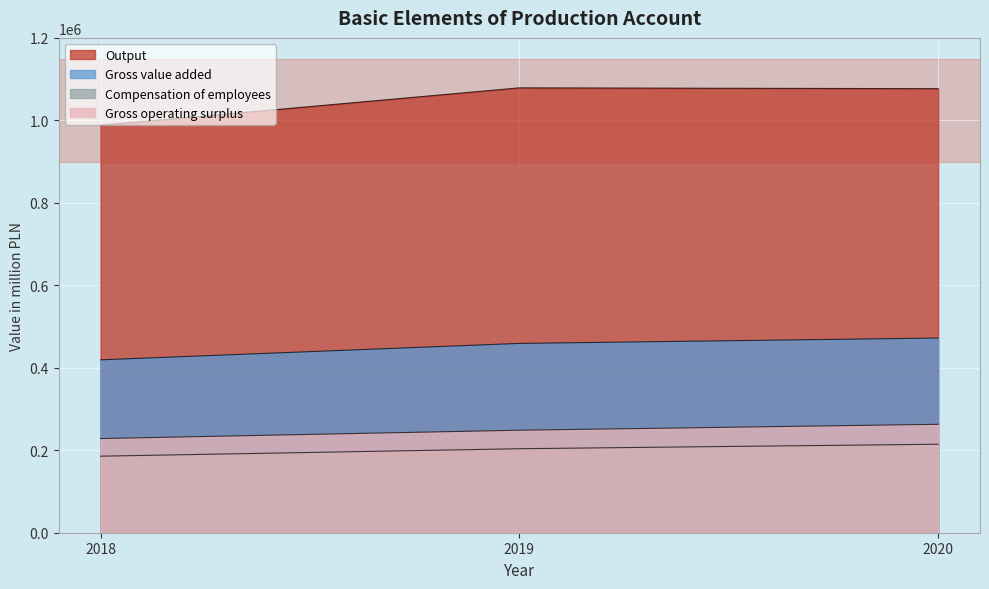

What is the maximum value for Gross value added?

472131